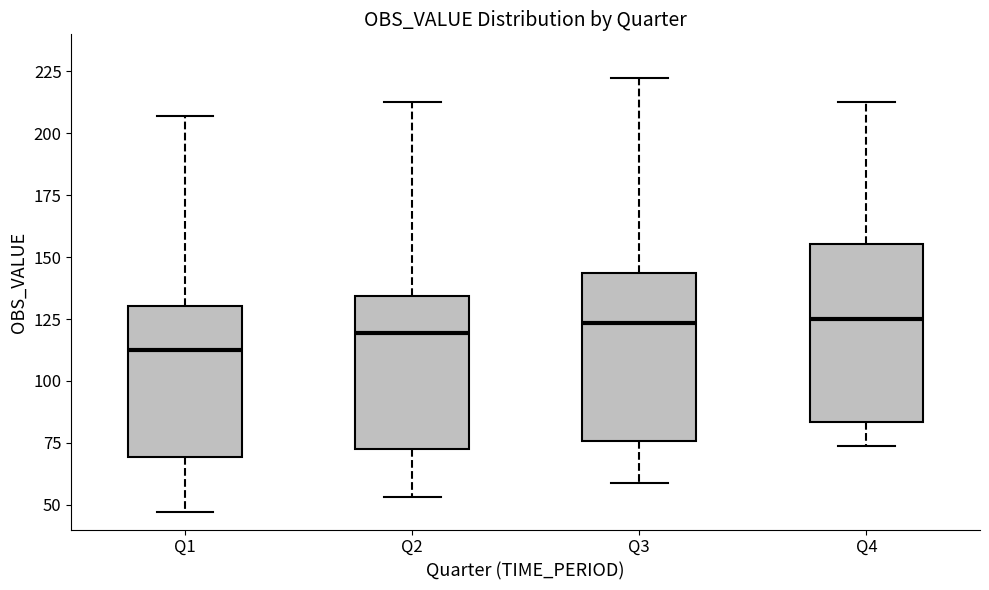

Reading left to right, read every box against the y-axis: the position of its median line, the range the box covers, and the ends of its whiskers. The values are not printed on the chart, so give them approximately, as read against the axis.

Q1: median 110, box 70 to 130, whiskers 45 to 205
Q2: median 120, box 70 to 135, whiskers 55 to 215
Q3: median 125, box 75 to 145, whiskers 60 to 220
Q4: median 125, box 85 to 155, whiskers 75 to 215